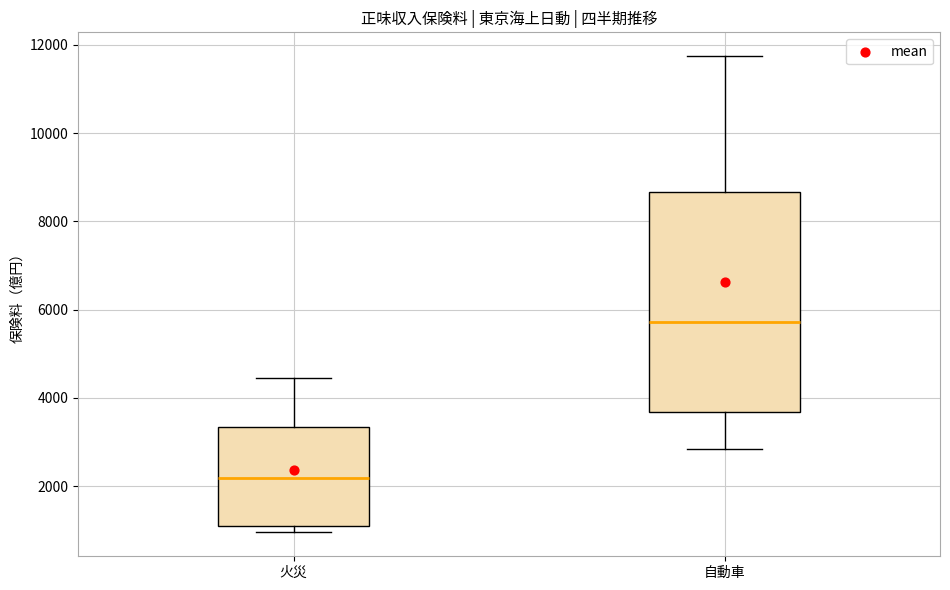

Reading left to right, read every box against the y-axis: the position of its median line, the range the box covers, and the ends of its whiskers. The values are not printed on the chart, so give them approximately, as read against the axis.

火災: median 2200, box 1000 to 3400, whiskers 1000 (just below the box's lower edge) to 4400
自動車: median 5800, box 3600 to 8600, whiskers 2800 to 11800